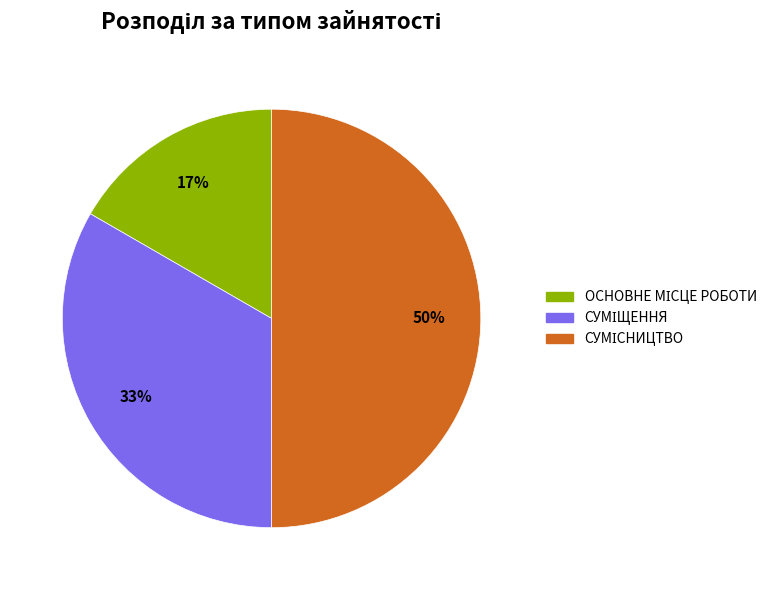

To the nearest percent, what is the difference between the largest and smallest slice percentages?

33%